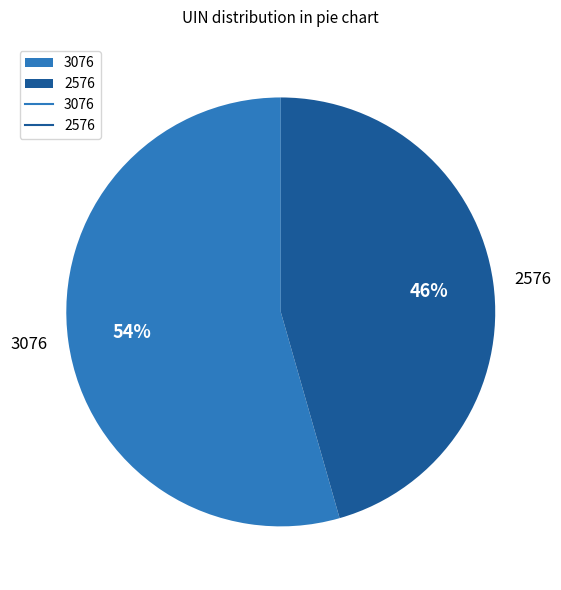

Is there any slice that represents more than half of the pie?

Yes